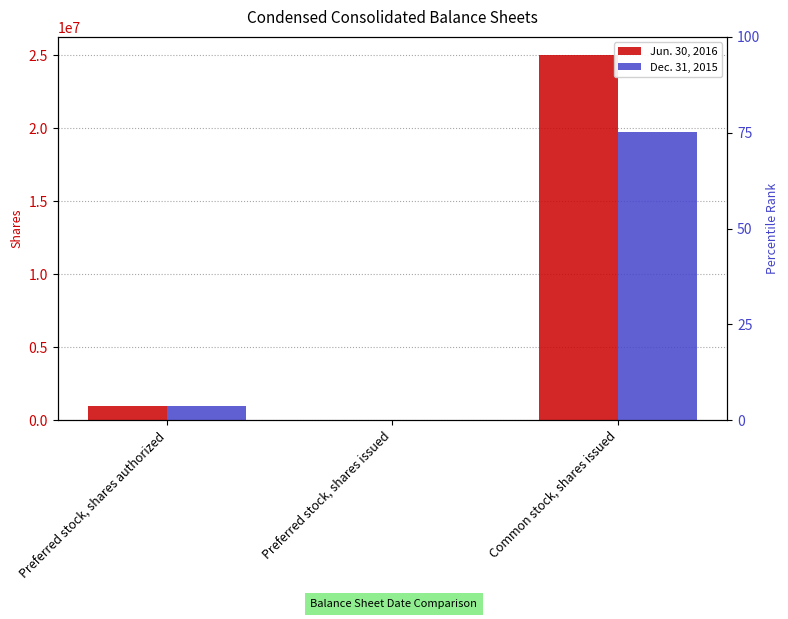

How many values in the Jun. 30, 2016 series are below 1000000?

1